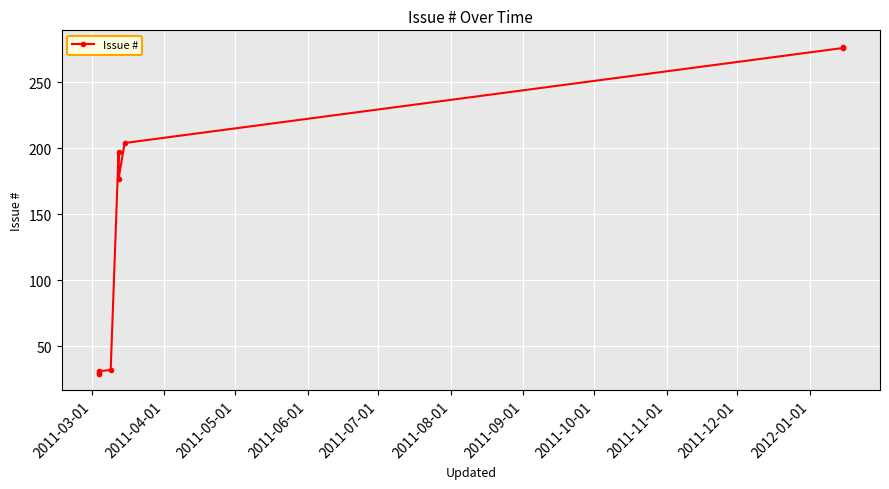

True or false: the data has more than 0 interior local peaks.

True